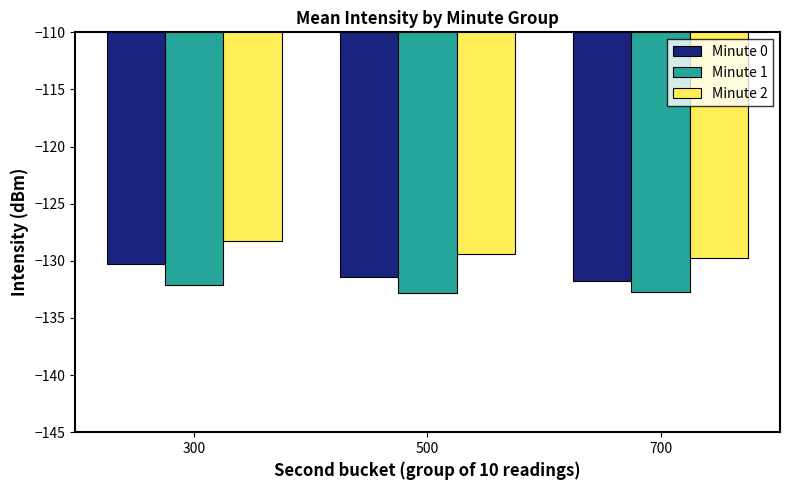

Are the bars horizontal?

No